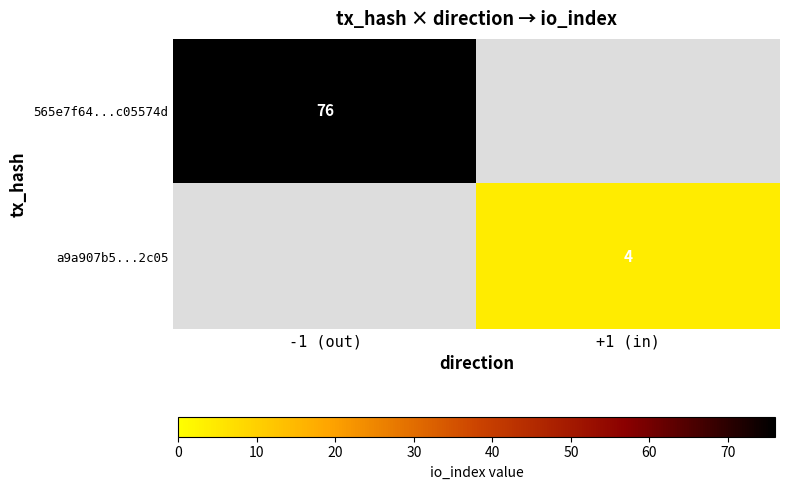

The a9a907b5...2c05 series shows 6 at +1 (in). True or false?

False